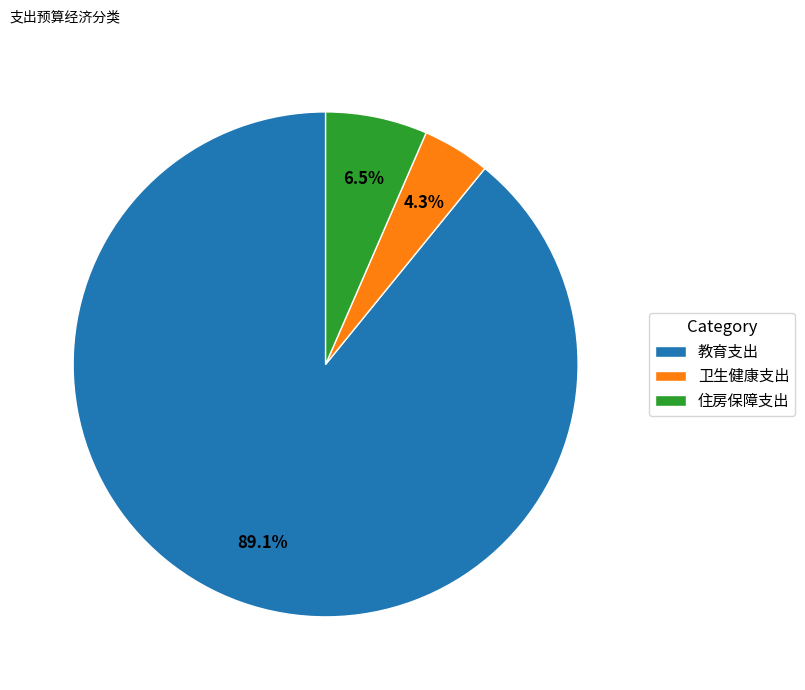

Combined, what portion of the pie is 住房保障支出 and 教育支出?

95.7%